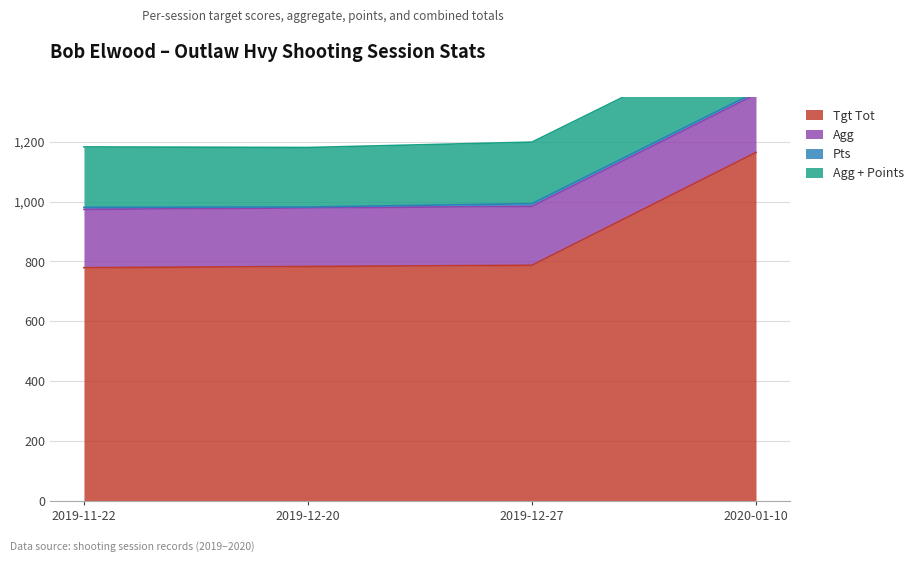

What is the value of the Agg point at the 1st from the left?

194.8